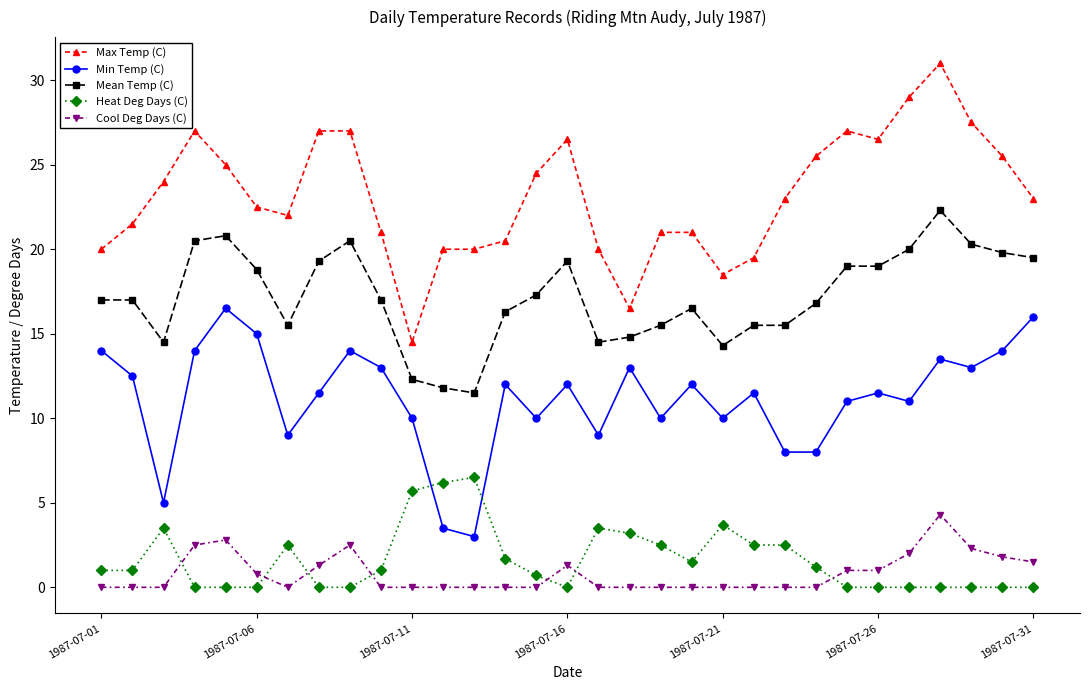

What is the maximum value shown in the chart?

31.0